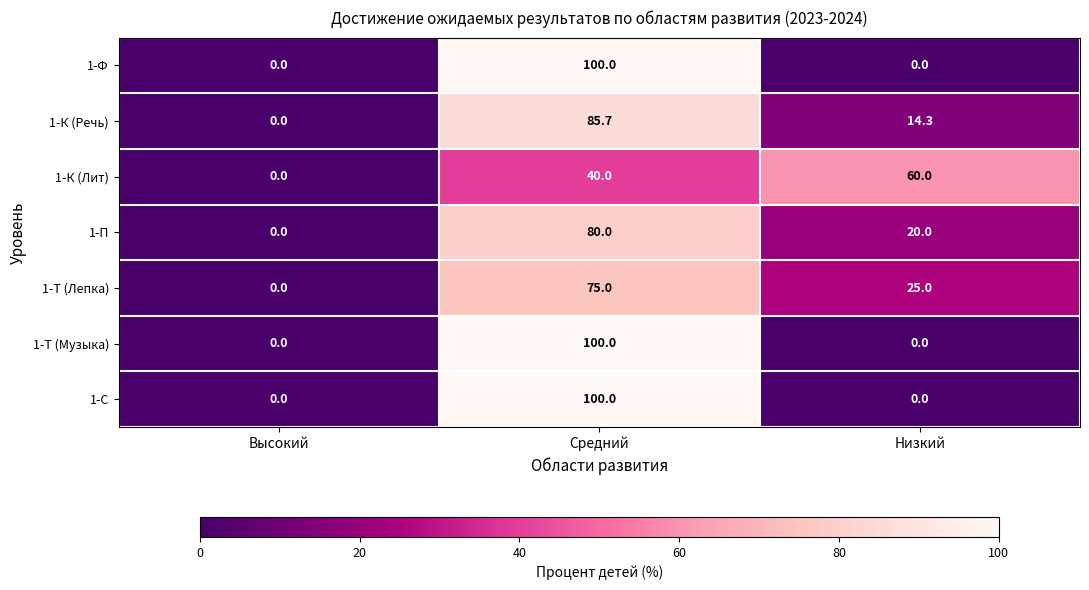

At which category is the sum across all series the highest?

Средний